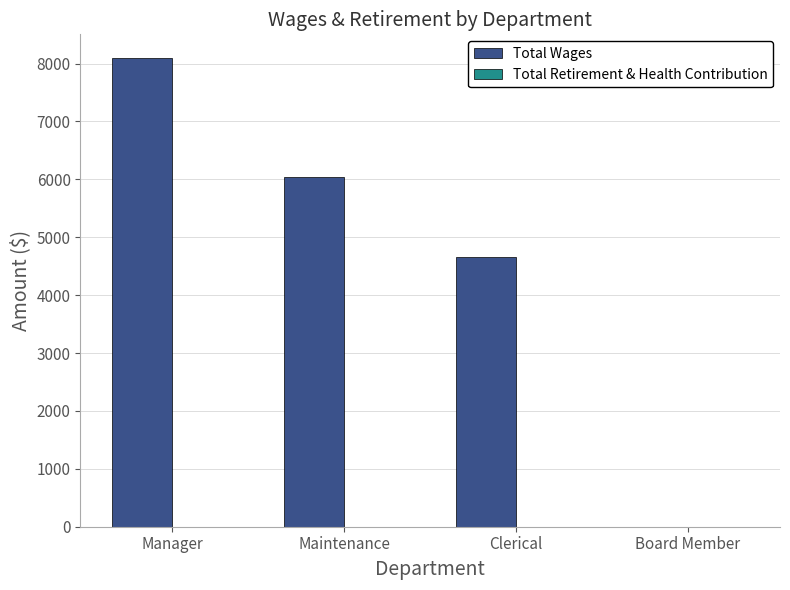

True or false: the data shows 1719 at Manager.

False